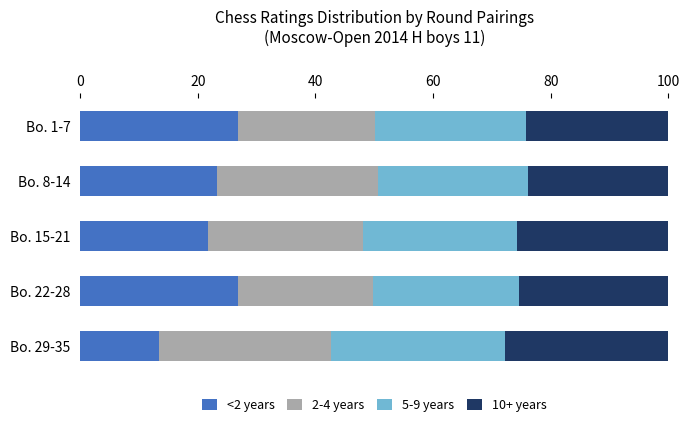

Count the number of data series in this chart.

4